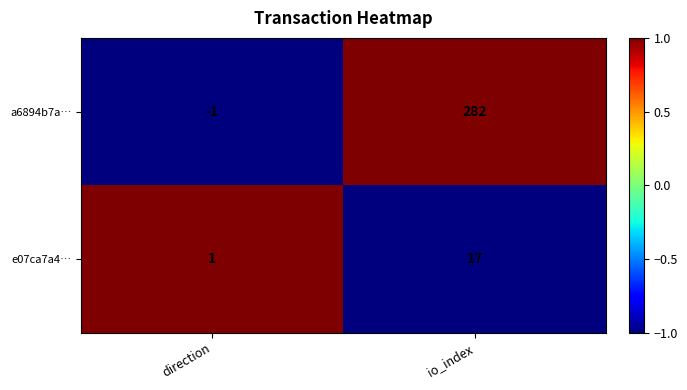

True or false: a6894b7a… has a value of 282 at io_index.

True